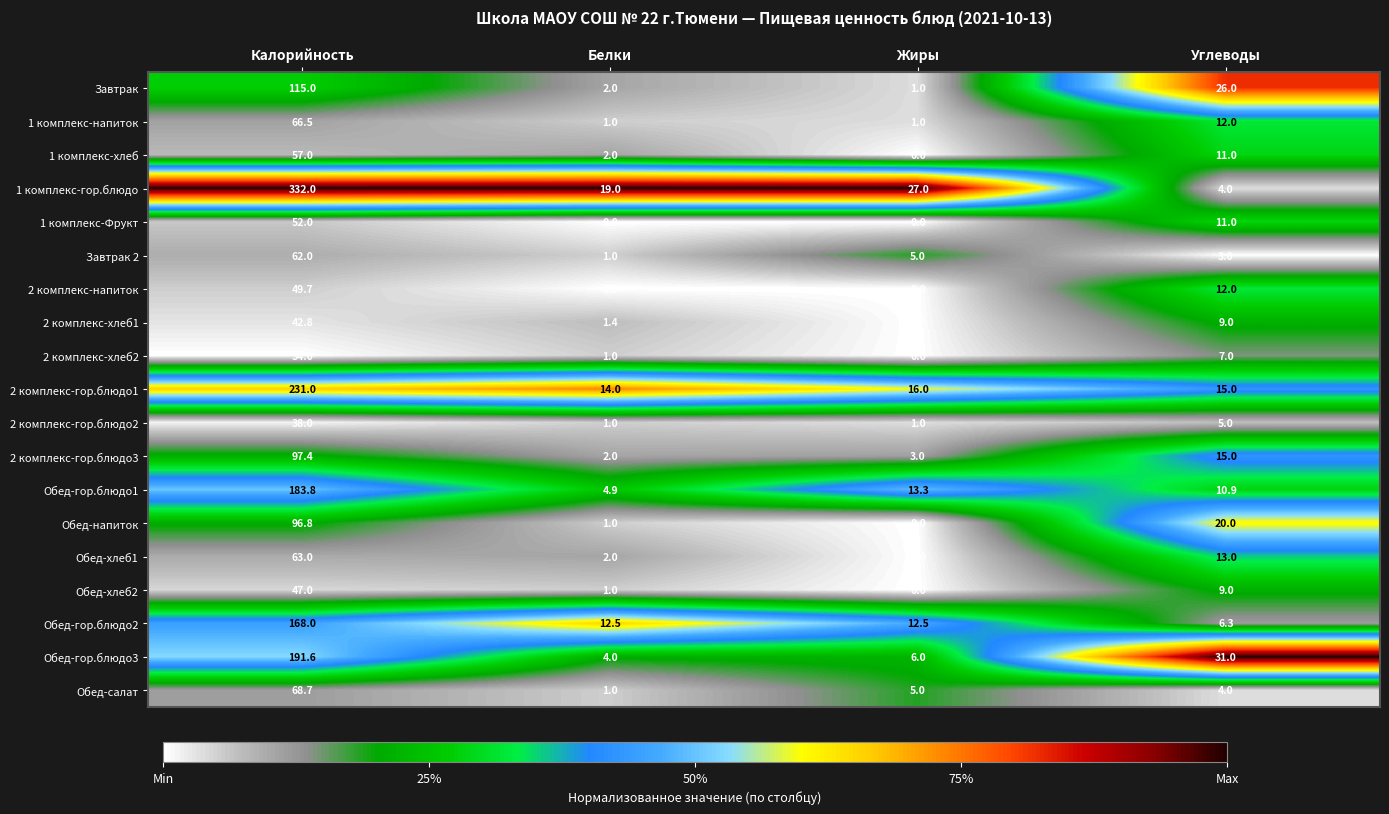

How many data points in 1 комплекс-гор.блюдо are less than 27?

2